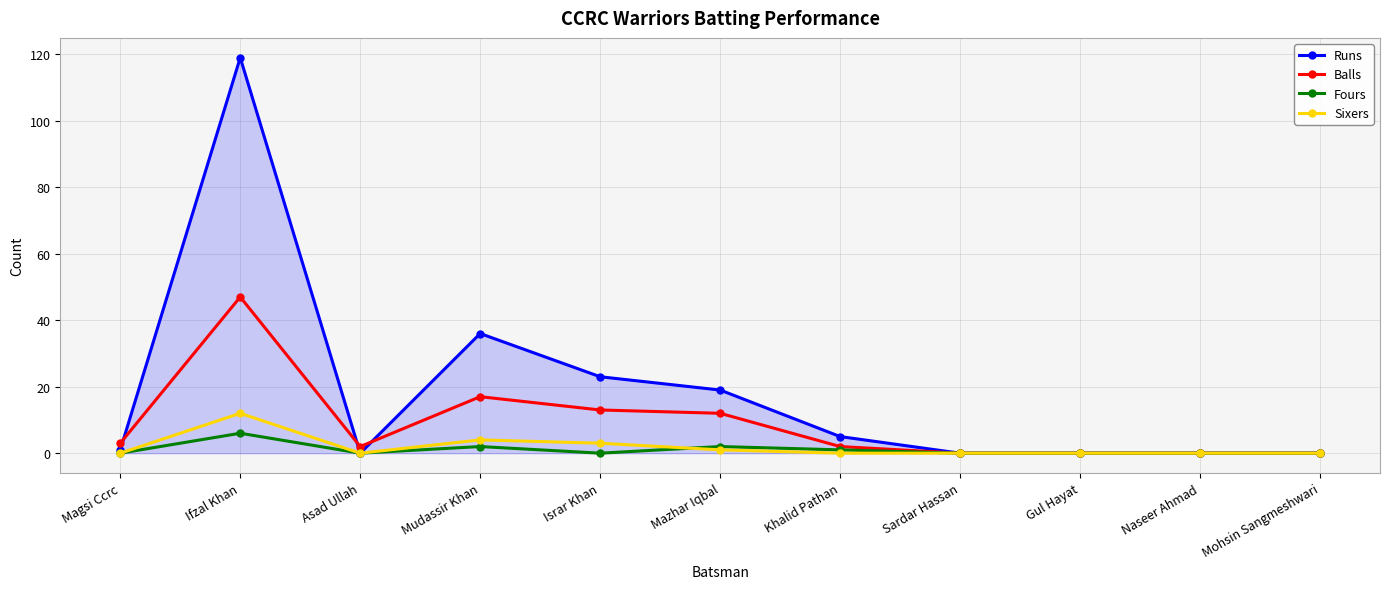

Which series has the largest total across all categories?

Runs